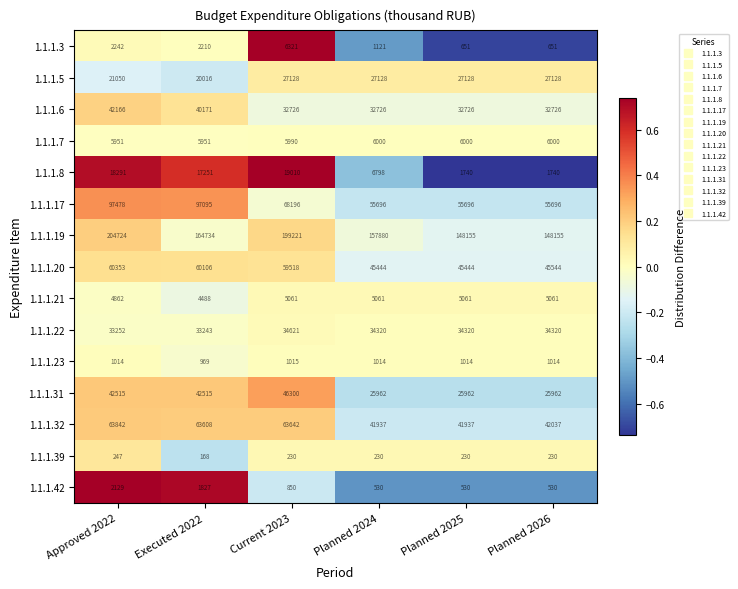

The 1.1.1.5 series shows 28814 at Approved 2022. True or false?

False